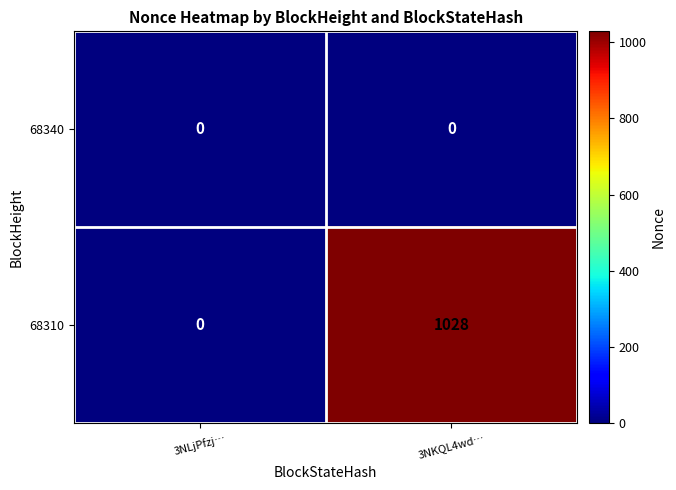

Reading left to right, what are all the values shown in this chart?

68340: 0	0
68310: 0	1028